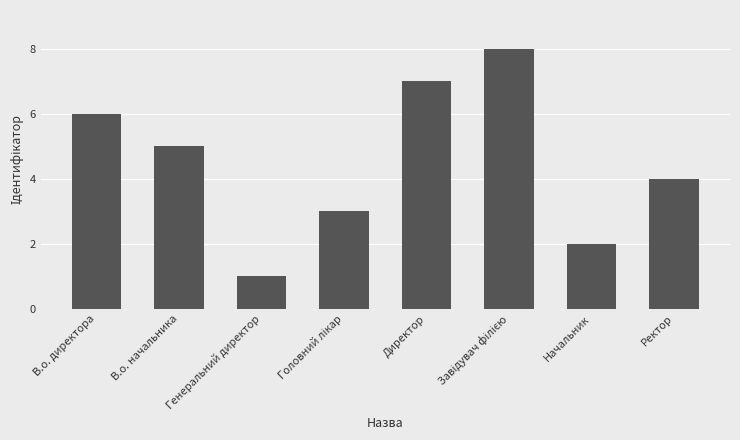

True or false: the data shows 2 at Начальник.

True